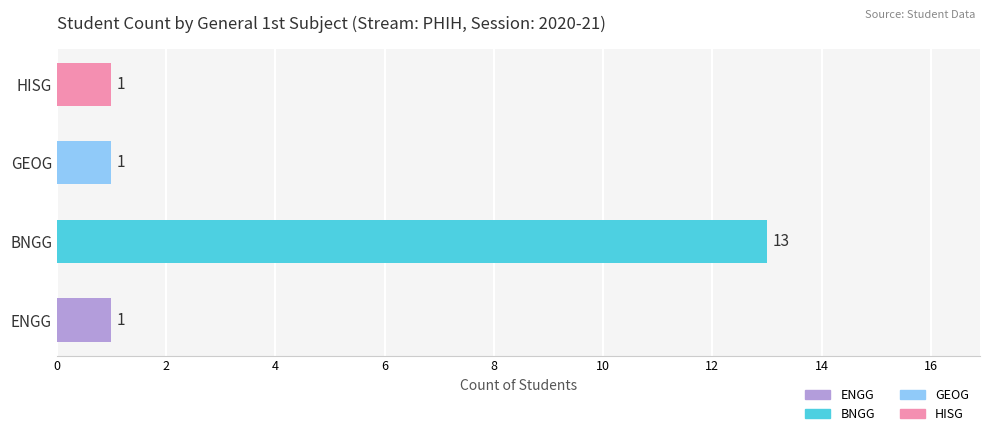

What is the difference between the maximum and second lowest values?

12